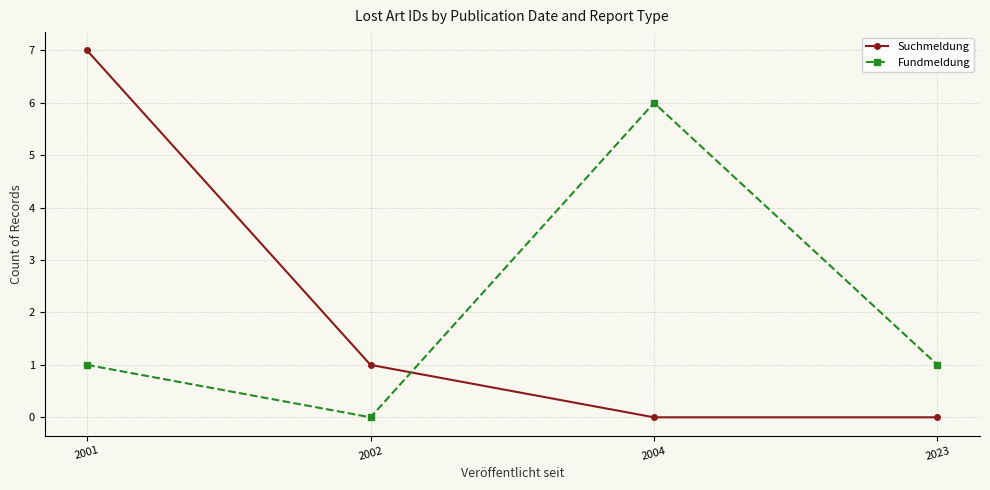

Is it true that Suchmeldung equals 4 at 2001?

False